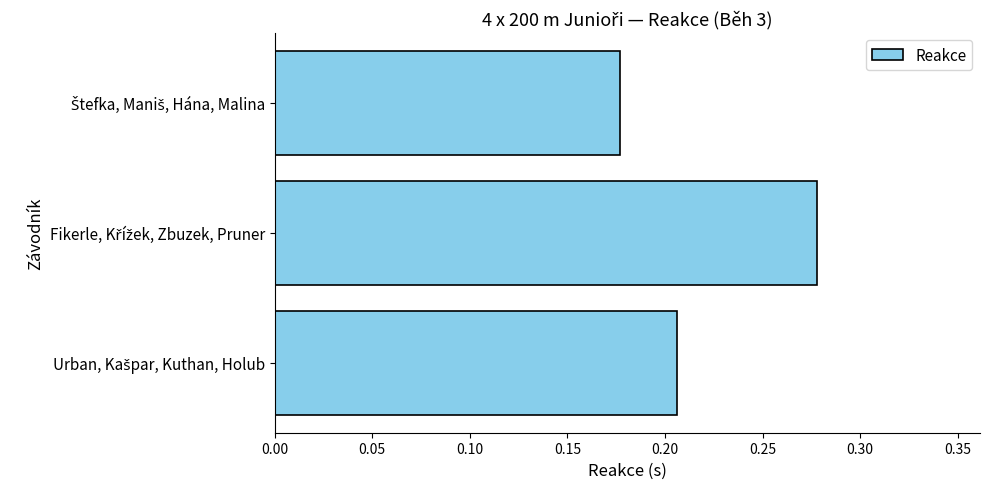

What is the sum of all values?

0.7